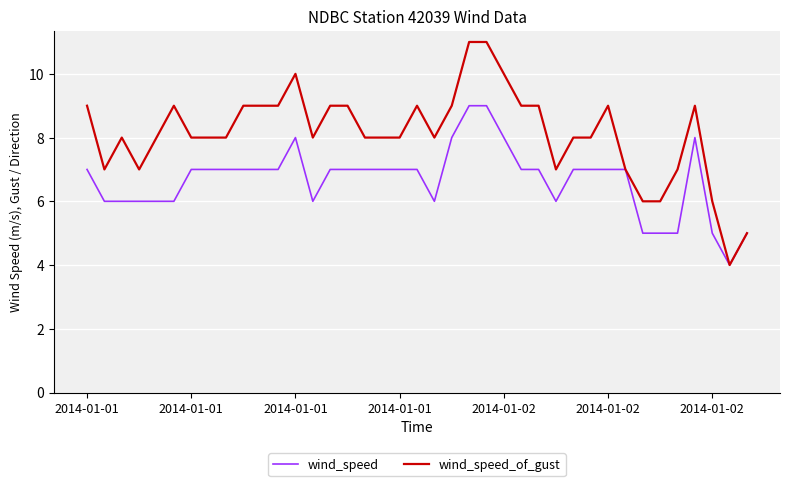

Which series has the largest total across all categories?

wind_speed_of_gust